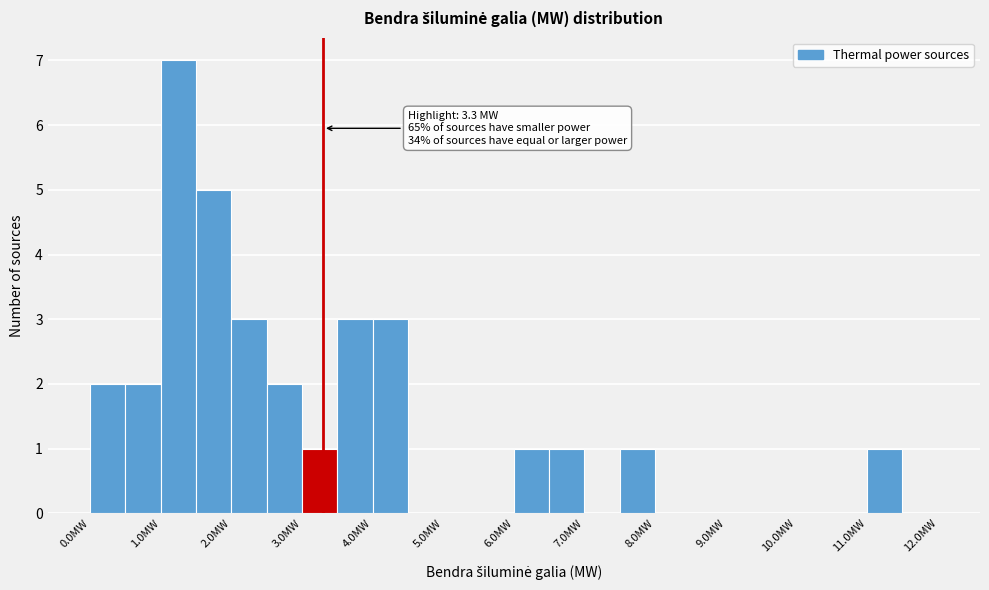

Which range on the x-axis has the tallest bar?

1.0 to 1.5